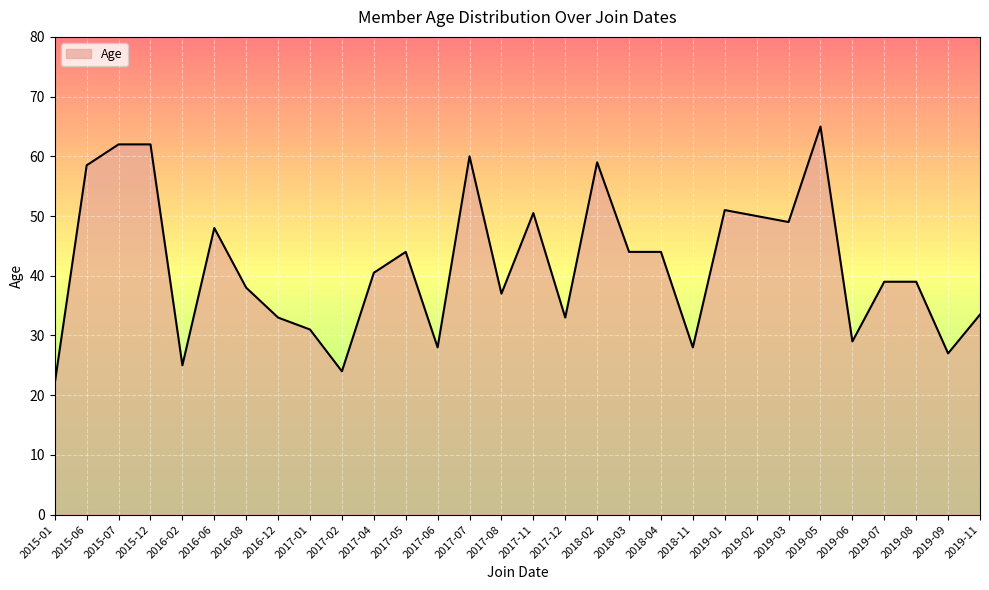

What position from the left is 2017-08?

15